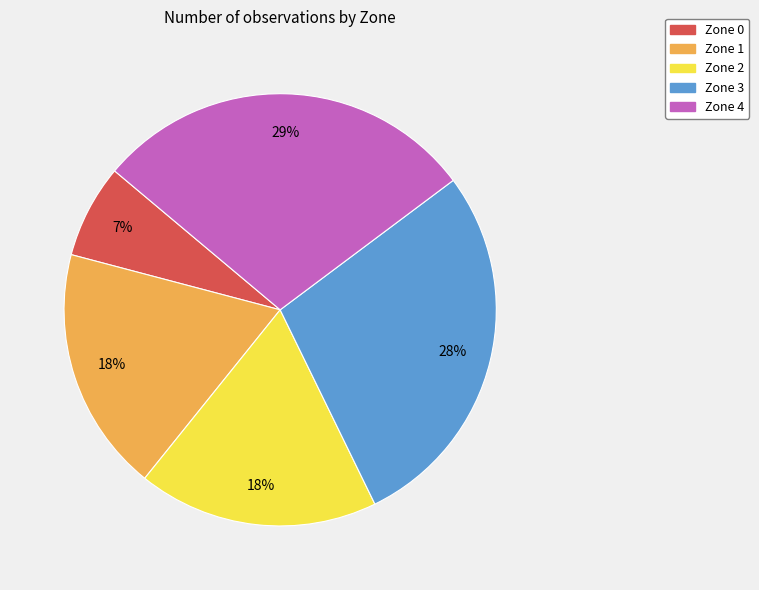

The Zone 2 slice represents 18% of the pie. True or false?

True